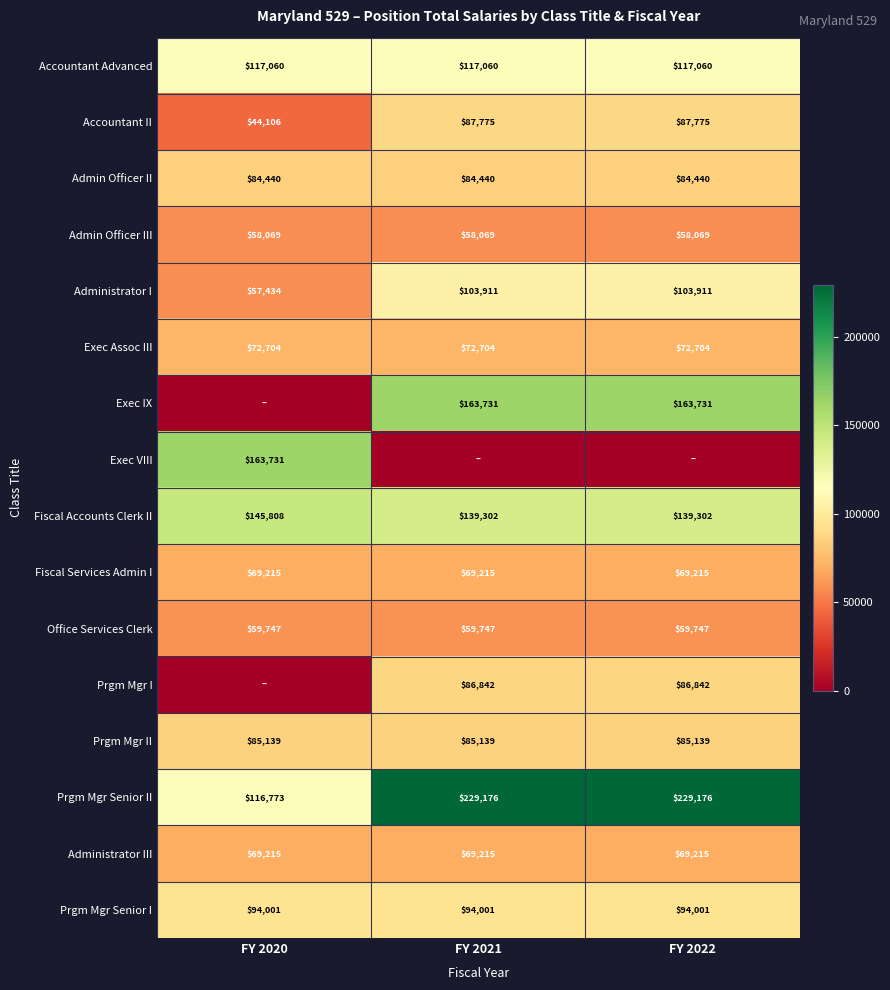

True or false: Administrator III has a value of 114026 at FY 2022.

False